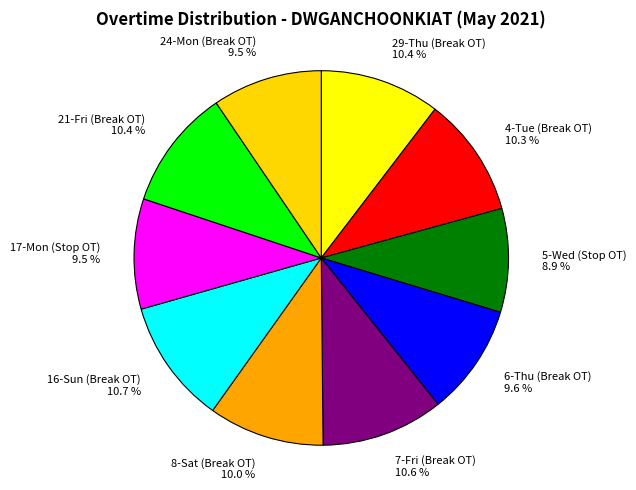

Which category has the smallest portion of the pie?

5-Wed (Stop OT)